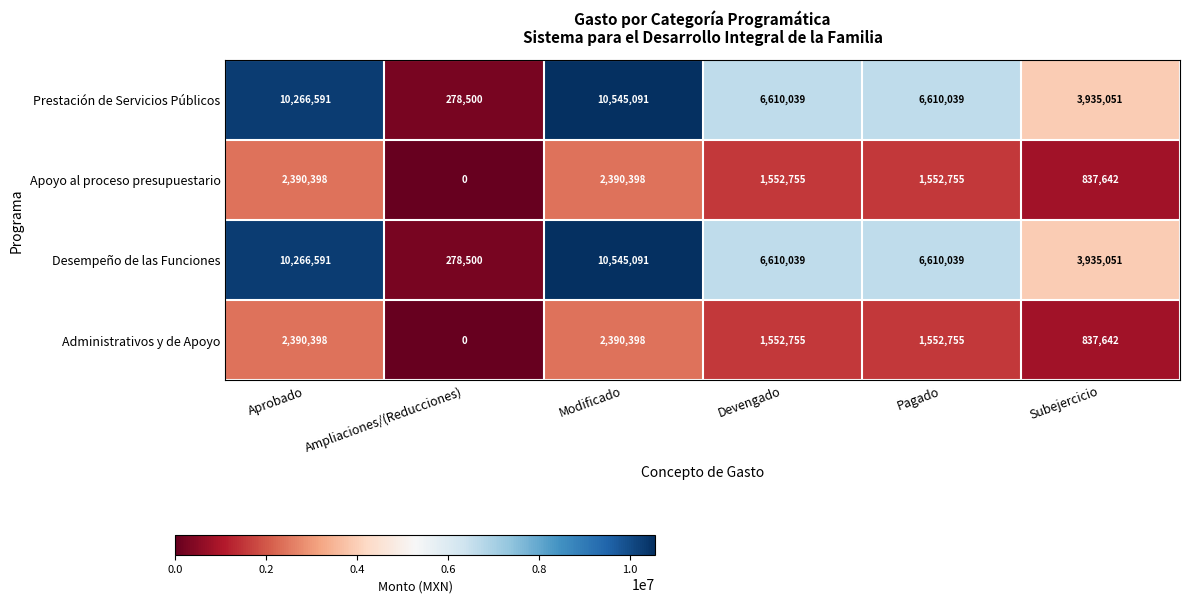

The Apoyo al proceso presupuestario series shows 830817 at Aprobado. True or false?

False